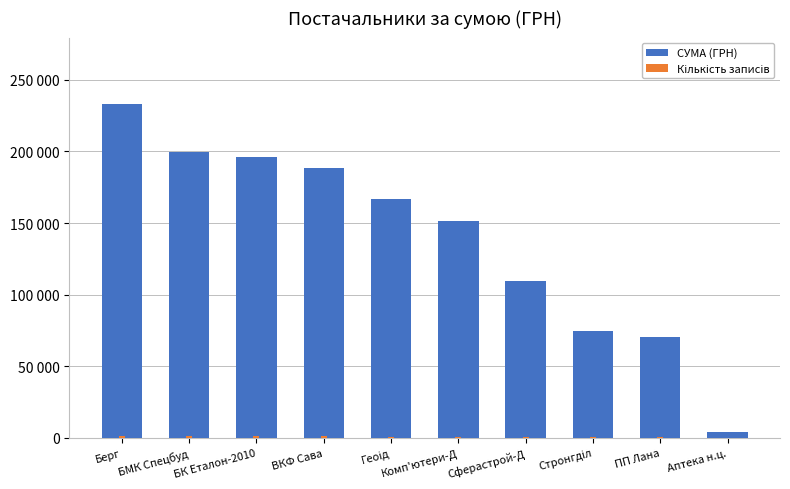

Which series has the largest total across all categories?

СУМА (ГРН)